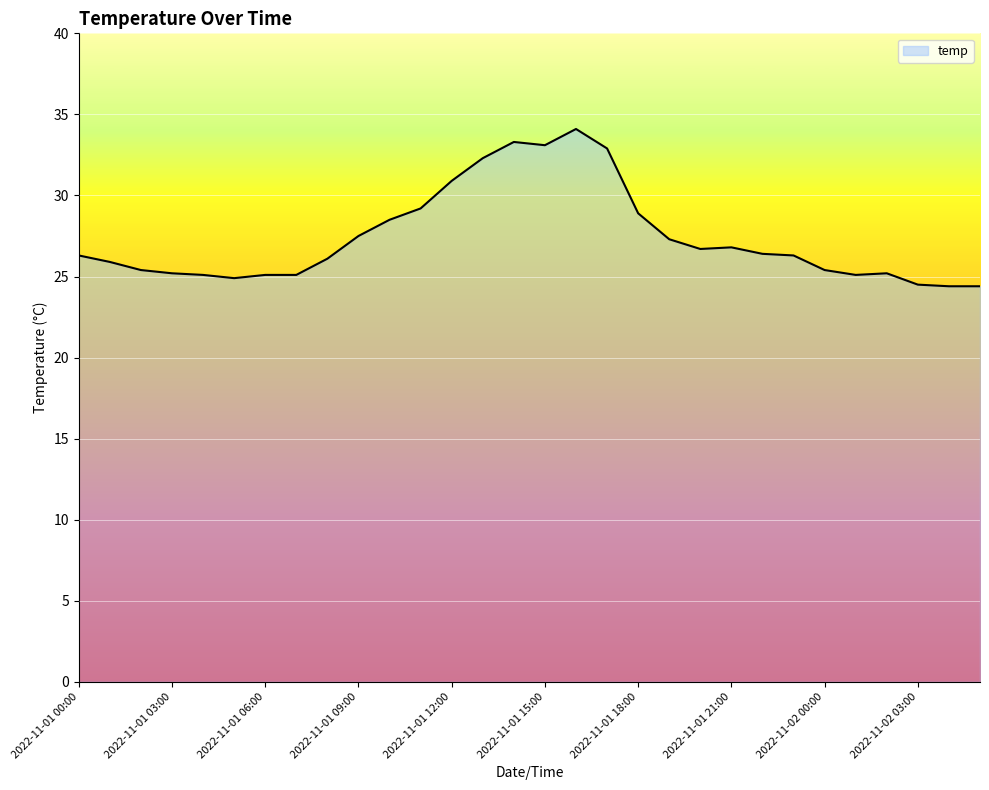

What is the maximum value shown in the chart?

34.1